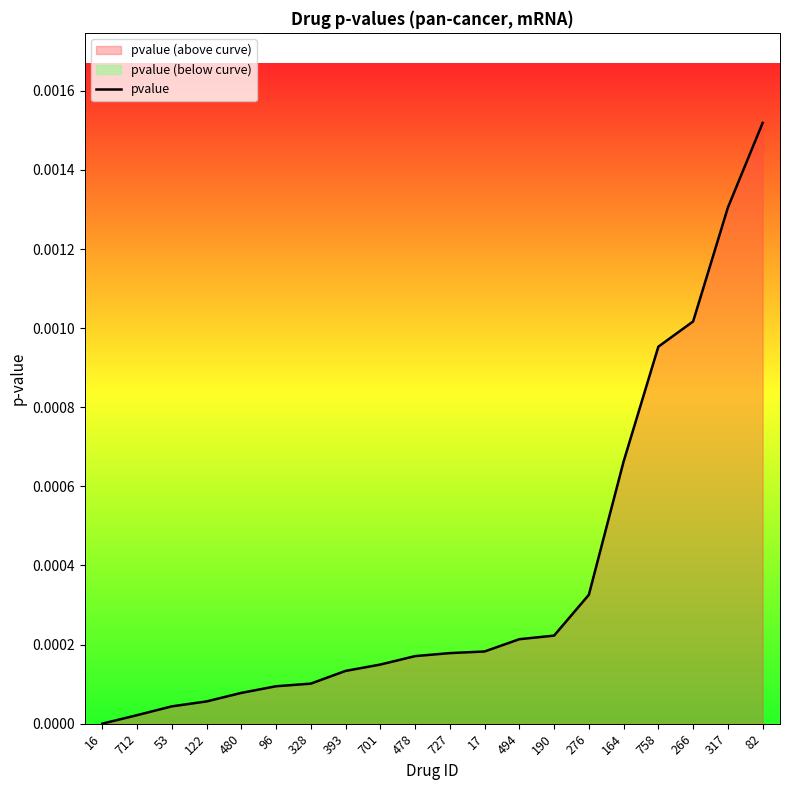

Which category has the highest value in the pvalue series?

82